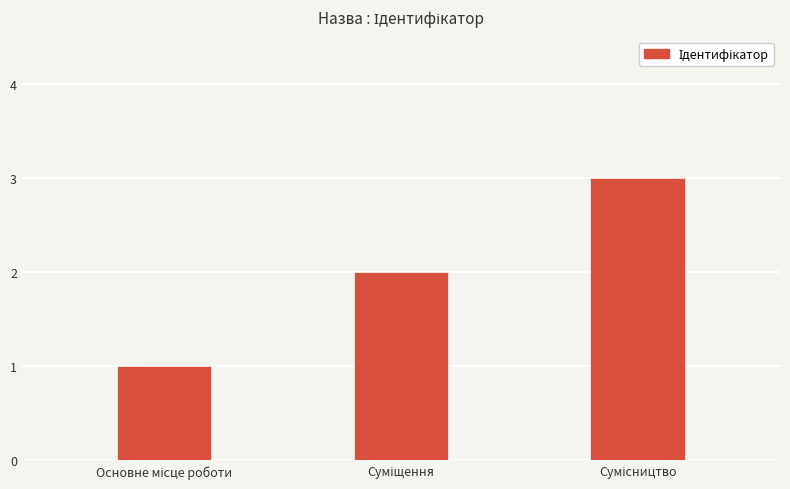

What is the greatest value displayed?

3